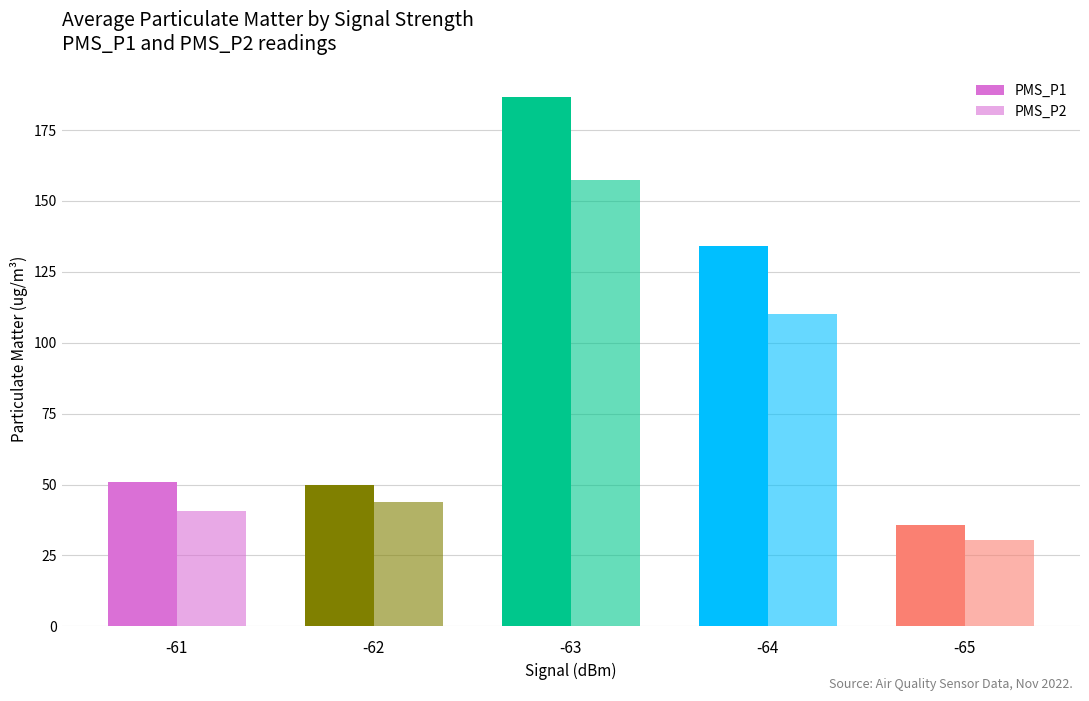

What is the value of the PMS_P2 bar at the 1st from the left?

40.5